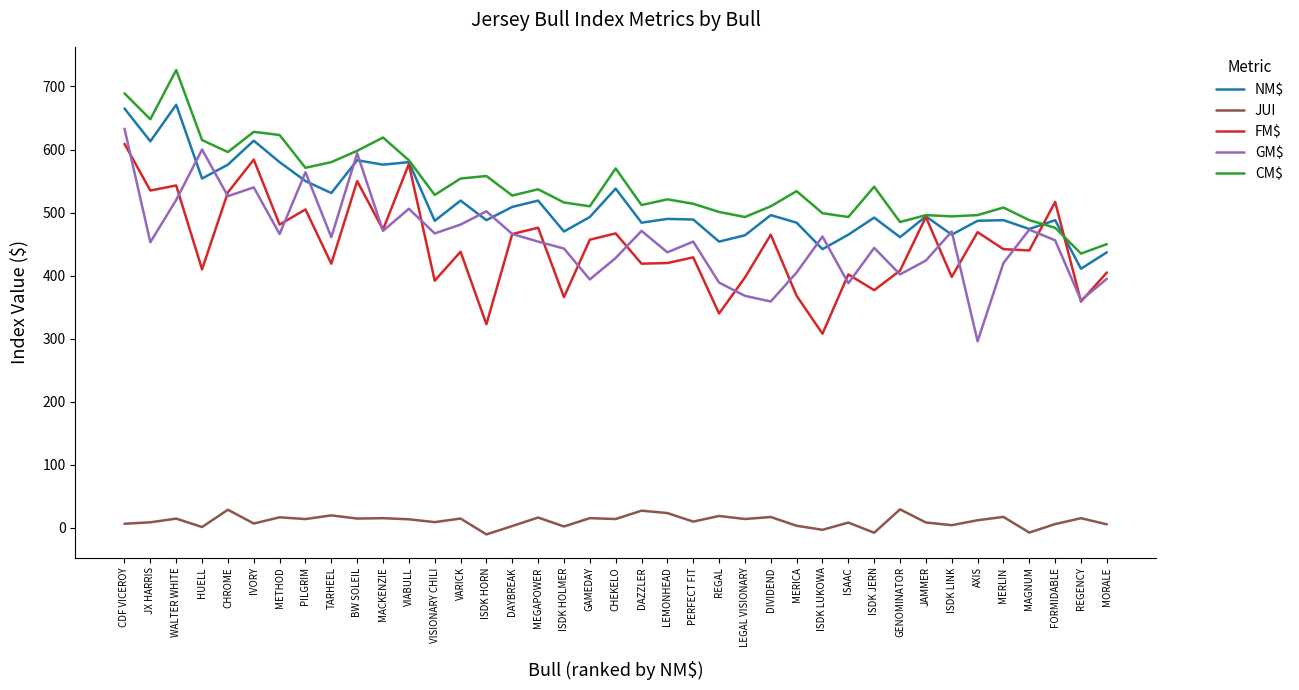

At which category does FM$ reach its first local valley?

JX HARRIS